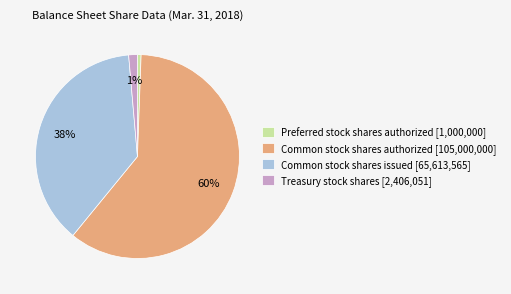

To the nearest percent, what is the average slice percentage?

25%